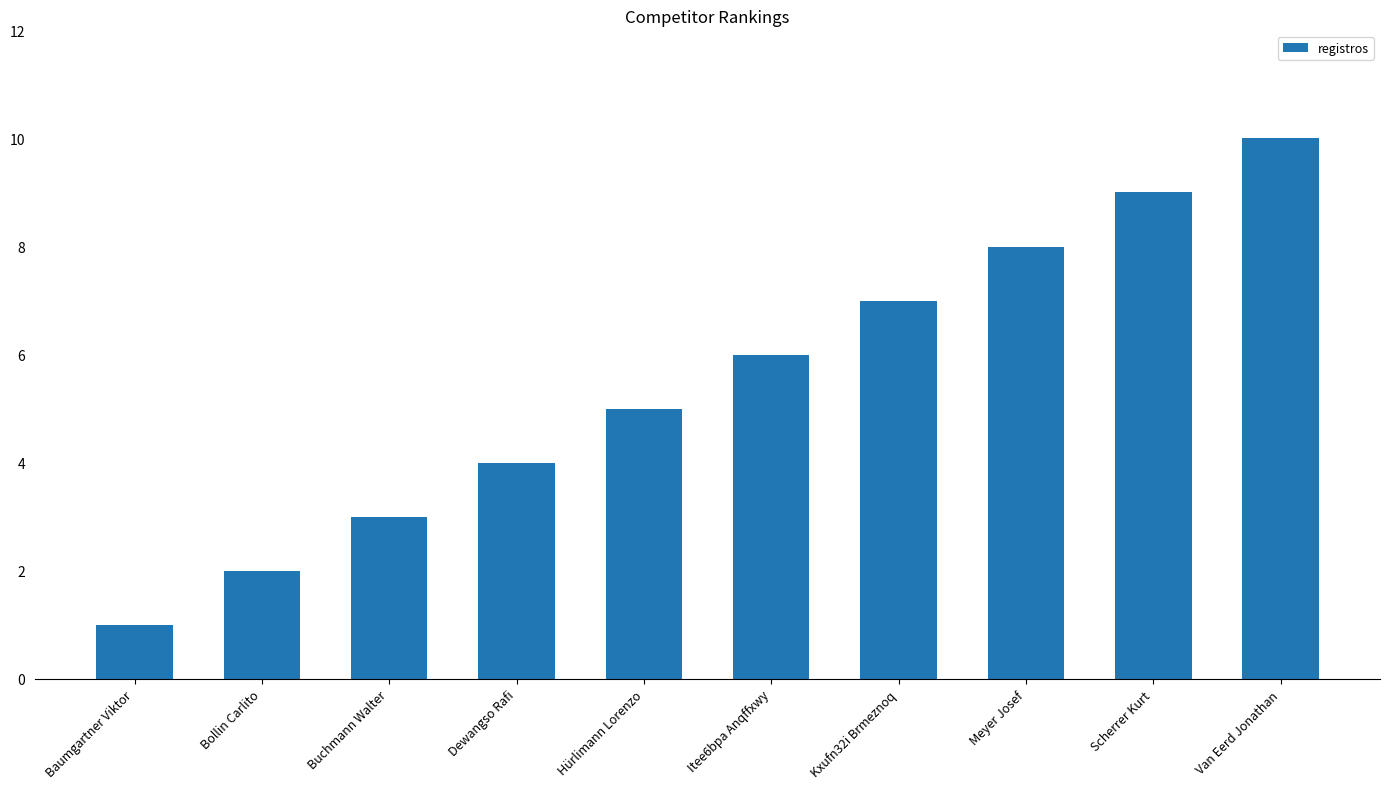

Rank the categories by value from highest to lowest.

Van Eerd Jonathan, Scherrer Kurt, Meyer Josef, Kxufn32i Brmeznoq, Itee6bpa Anqffxwy, Hürlimann Lorenzo, Dewangso Rafi, Buchmann Walter, Bollin Carlito, Baumgartner Viktor